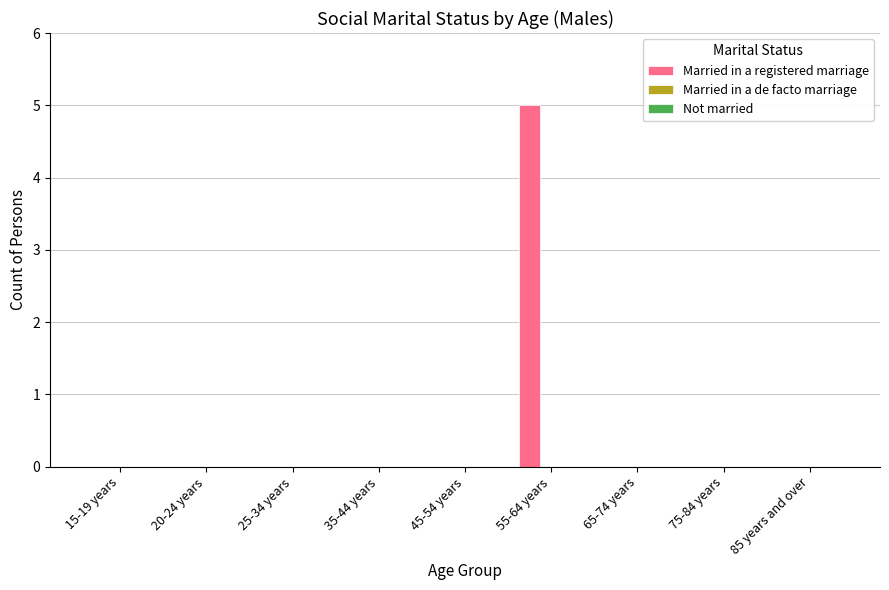

Reading left to right, what are all the values shown in this chart?

15-19 years=0	20-24 years=0	25-34 years=0	35-44 years=0	45-54 years=0	55-64 years=5	65-74 years=0	75-84 years=0	85 years and over=0